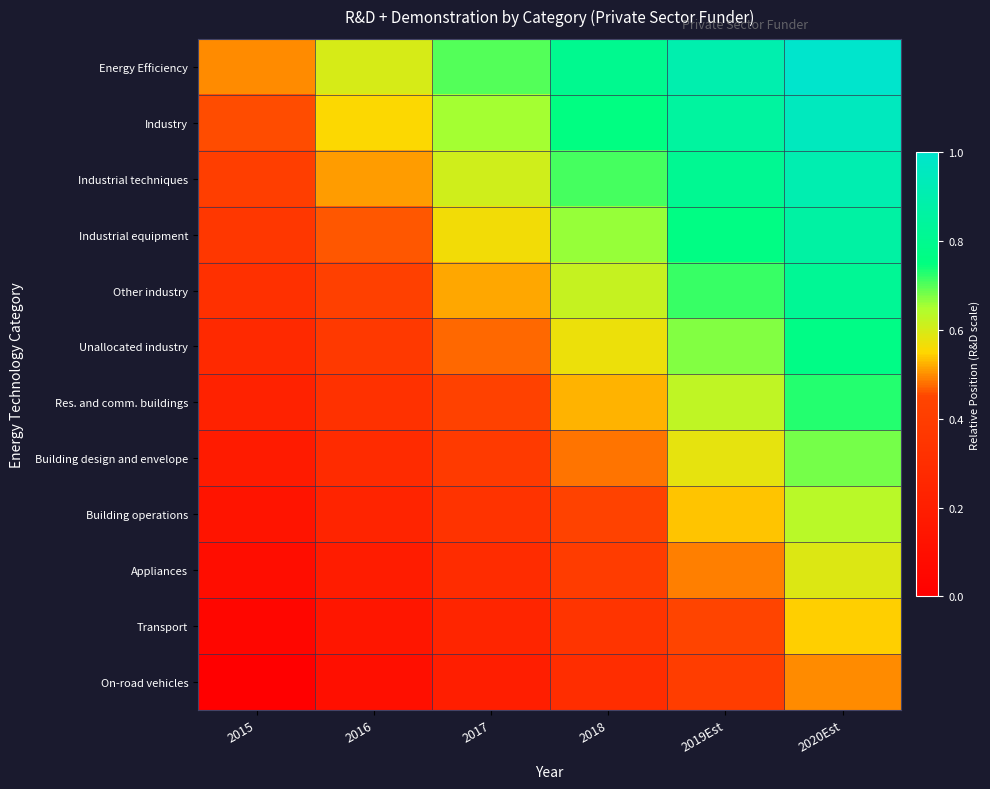

List the series in order of their peak value, highest first.

Energy Efficiency, Industry, Industrial techniques, Industrial equipment, Other industry, Unallocated industry, Res. and comm. buildings, Building design and envelope, Building operations, Appliances, Transport, On-road vehicles